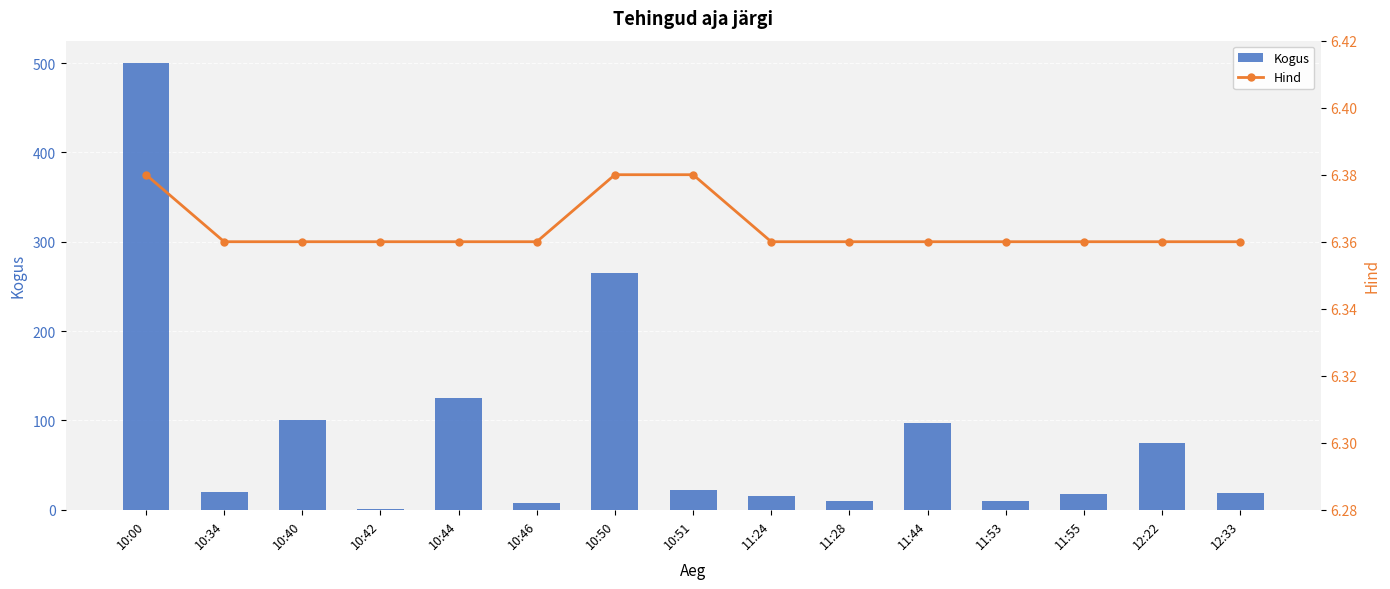

Which category has the highest value across all series?

10:00